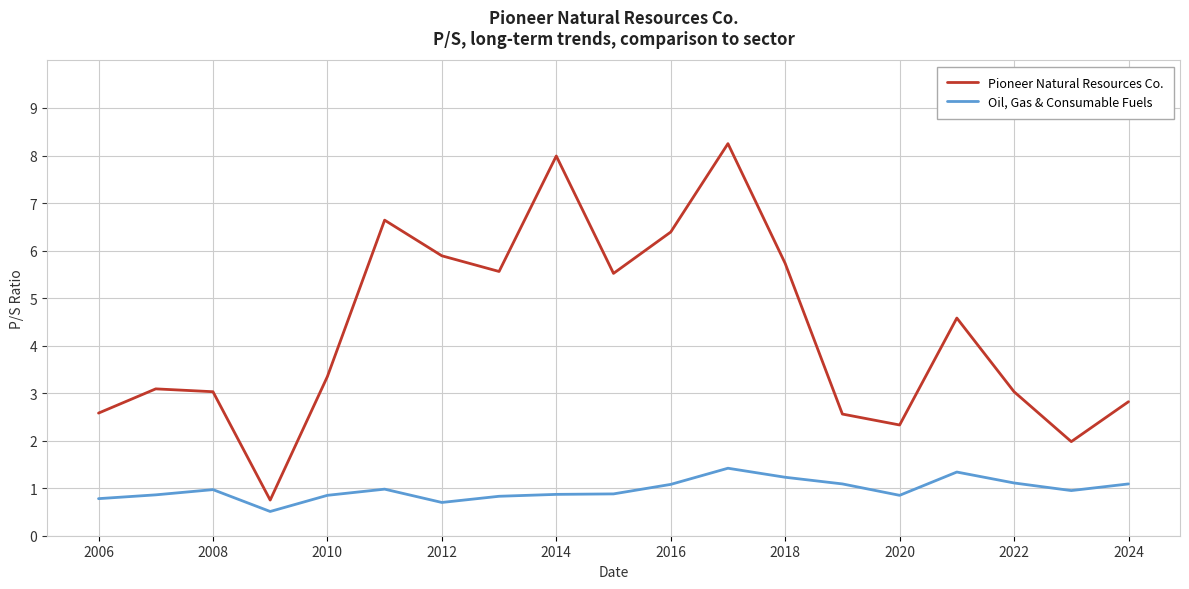

True or false: Oil, Gas & Consumable Fuels and Pioneer Natural Resources Co. intersect in this chart.

False